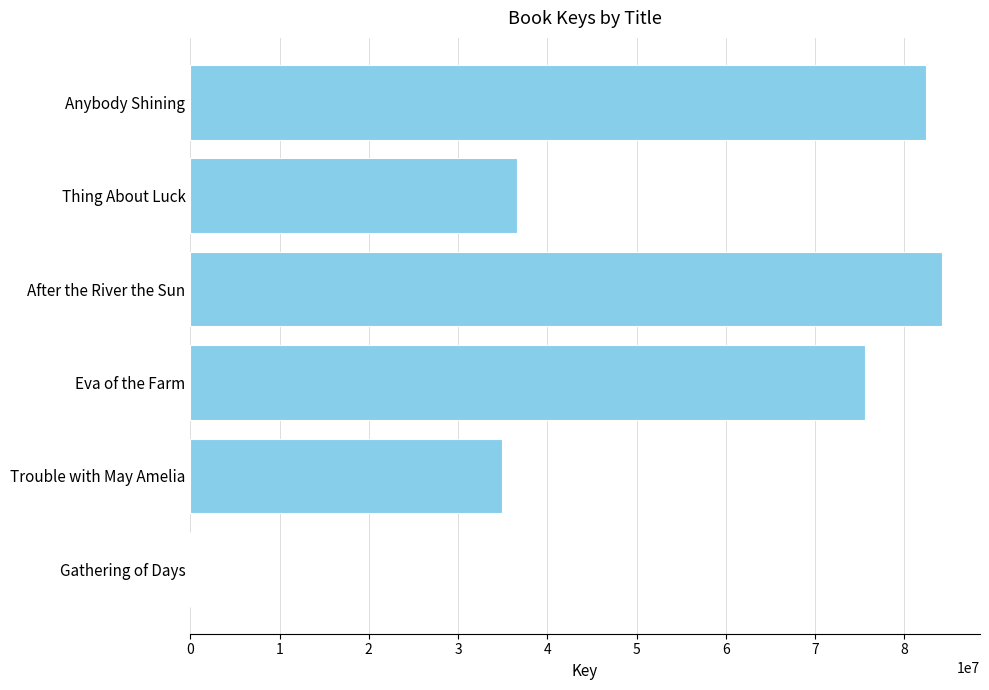

At which category does the chart reach its peak across all series?

After the River the Sun